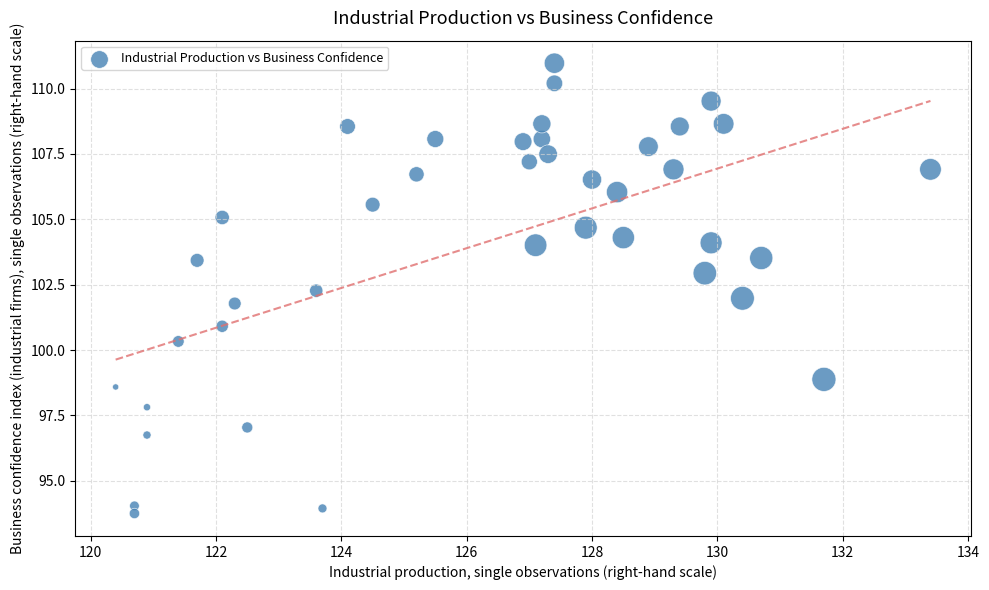

What is the range of Y values (max minus min)?

17.2